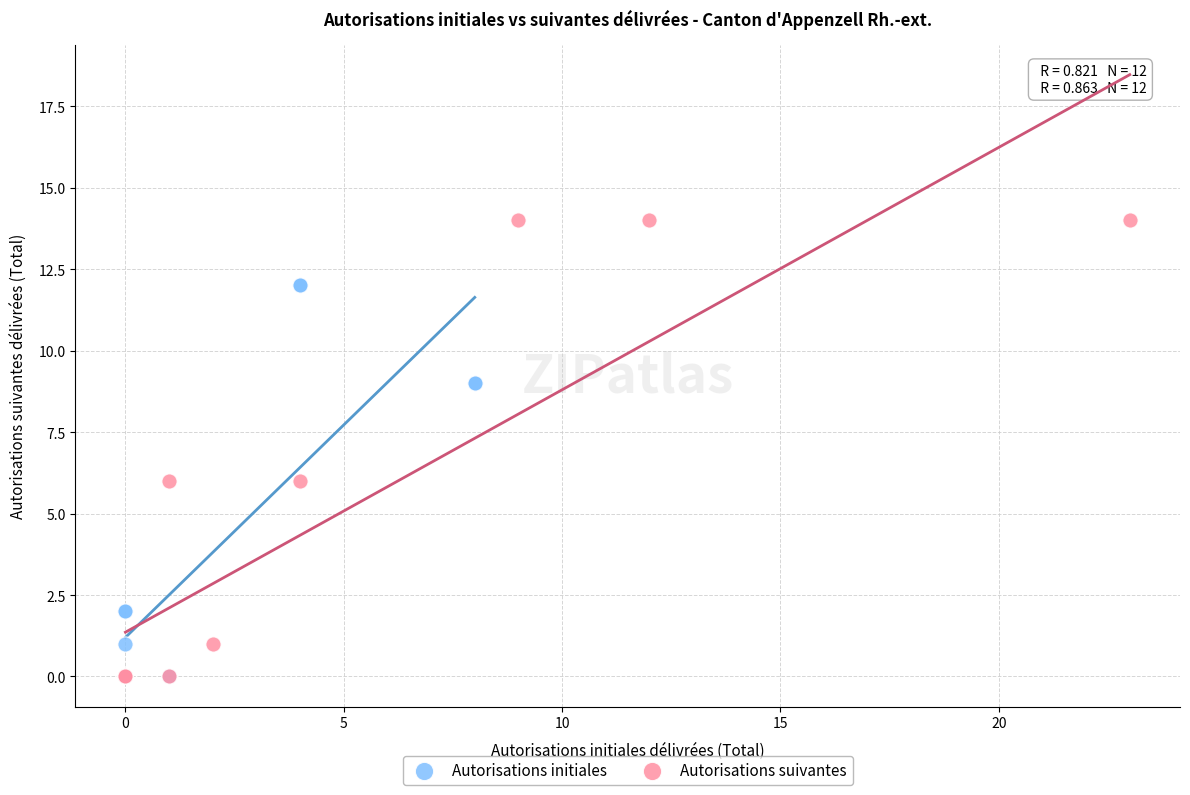

Which series contains the highest Y value?

Autorisations suivantes